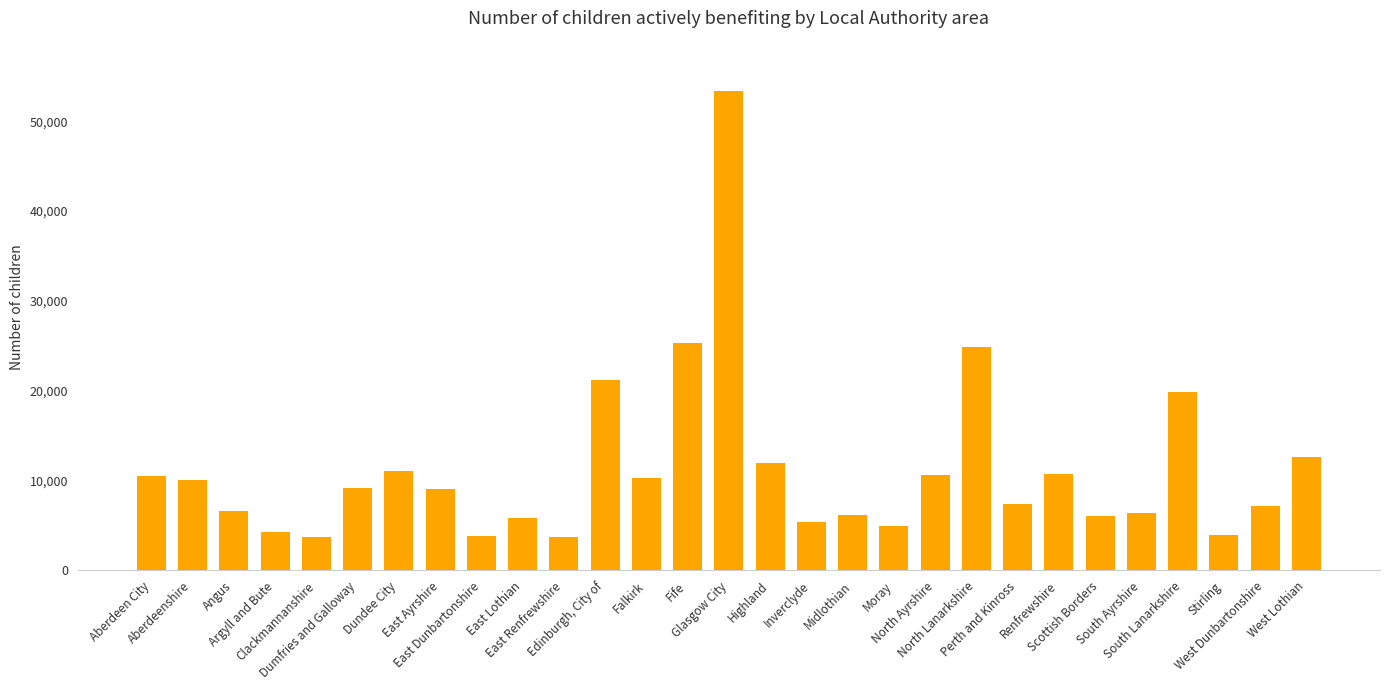

How many categories are shown in the chart?

29